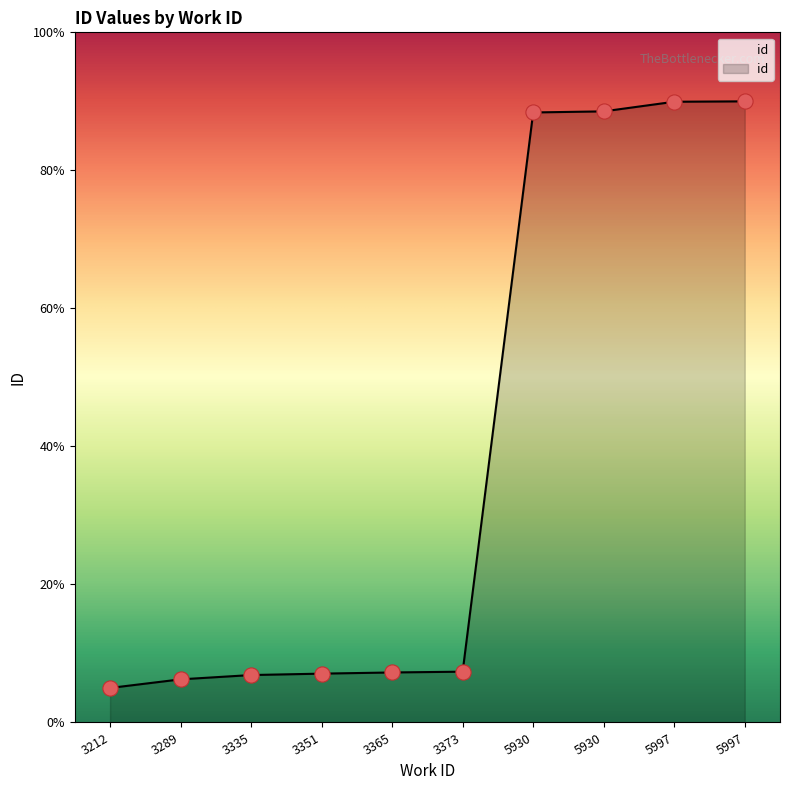

Between 3373 and 5997, which is larger?

5997